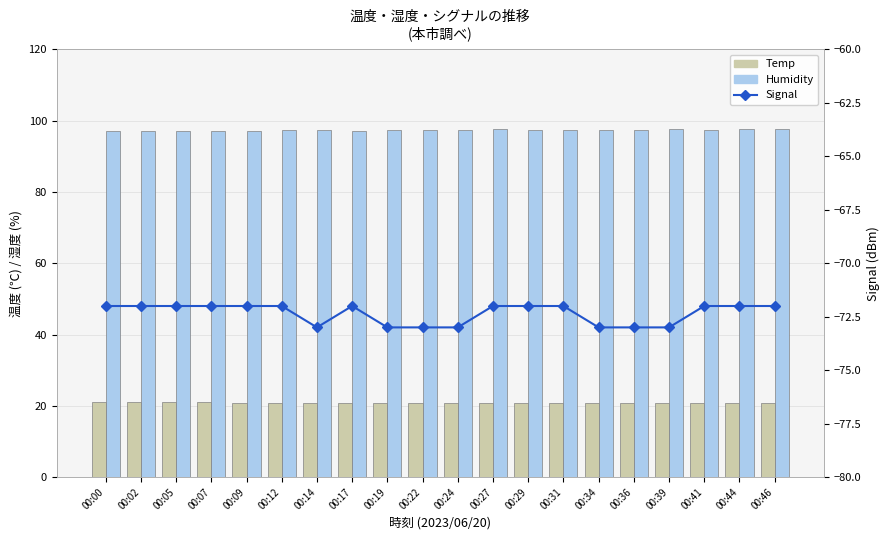

Is the value of Signal at 00:31 greater than the value of Humidity at 00:19?

No